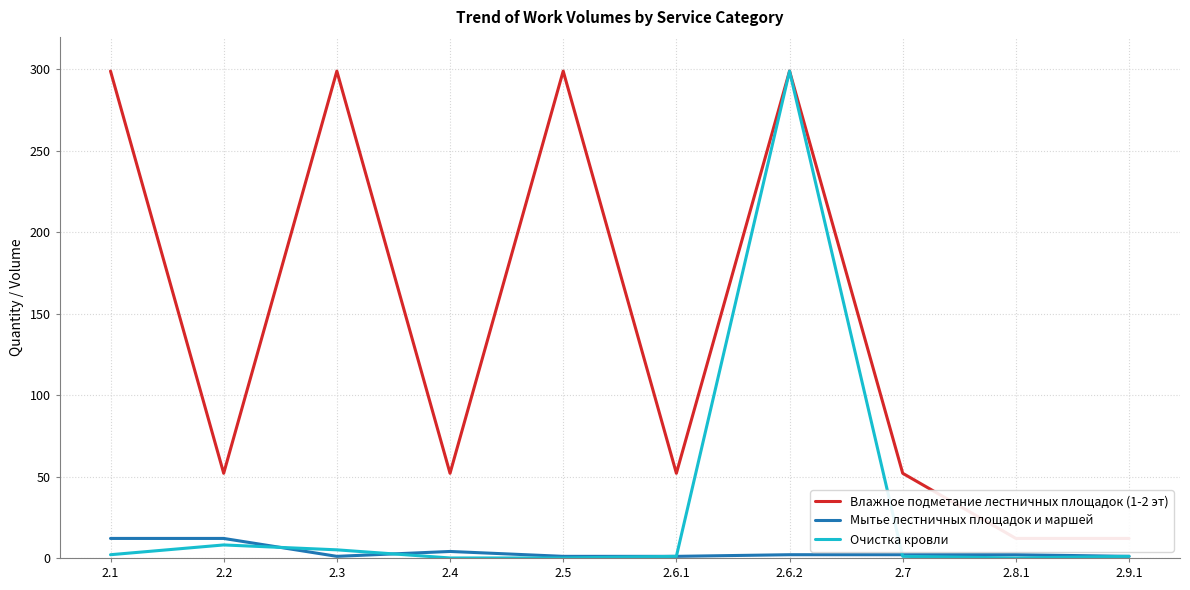

What is the difference between the highest and lowest values at 2.6.1?

51